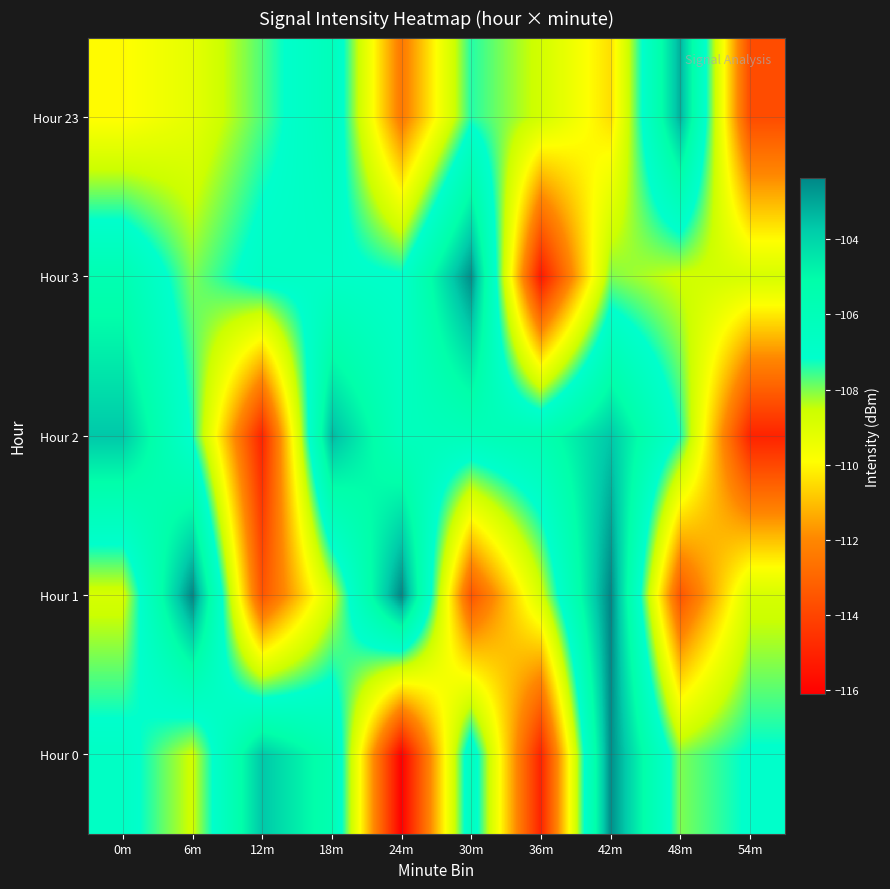

Reading left to right, what are all the values shown in this chart?

Hour 0: 0m=-106.7	6m=-108.6	12m=-103.7	18m=-105.6	24m=-116.1	30m=-106.3	36m=-115.0	42m=-102.5	48m=-108.0	54m=-107.1
Hour 1: 0m=-108.8	6m=-102.4	12m=-113.5	18m=-108.8	24m=-102.4	30m=-113.5	36m=-108.8	42m=-102.4	48m=-113.5	54m=-108.8
Hour 2: 0m=-103.7	6m=-107.3	12m=-115.0	18m=-103.4	24m=-106.3	30m=-106.1	36m=-105.6	42m=-103.7	48m=-107.3	54m=-115.0
Hour 3: 0m=-105.6	6m=-108.0	12m=-106.7	18m=-106.9	24m=-107.1	30m=-102.5	36m=-115.4	42m=-108.0	48m=-108.6	54m=-108.8
Hour 23: 0m=-110.0	6m=-109.2	12m=-107.7	18m=-106.1	24m=-112.4	30m=-107.4	36m=-108.7	42m=-110.5	48m=-103.2	54m=-113.8